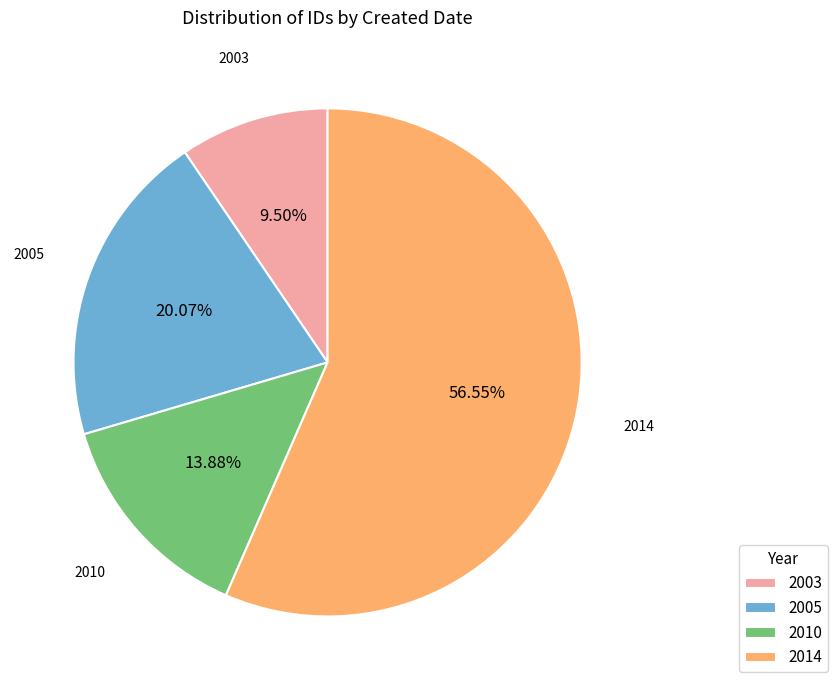

Count the number of slices in the pie.

4